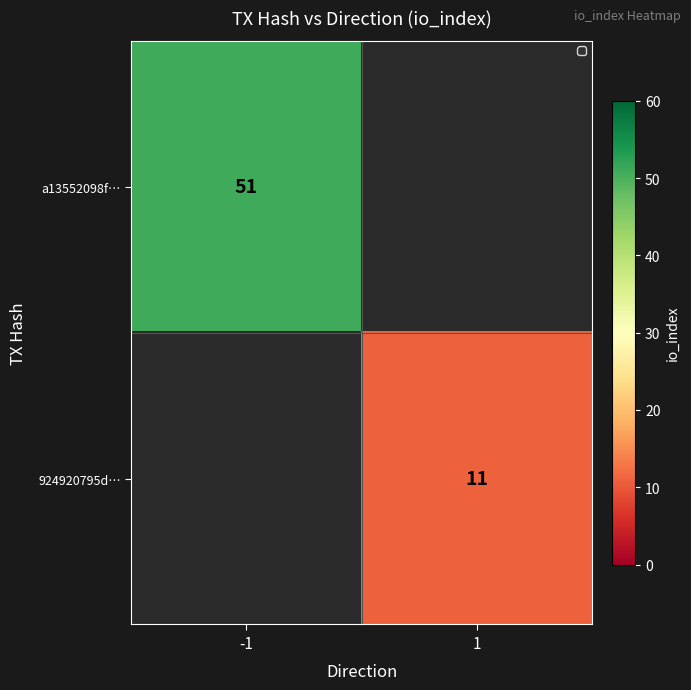

Is it true that a13552098f… equals 51 at -1?

True